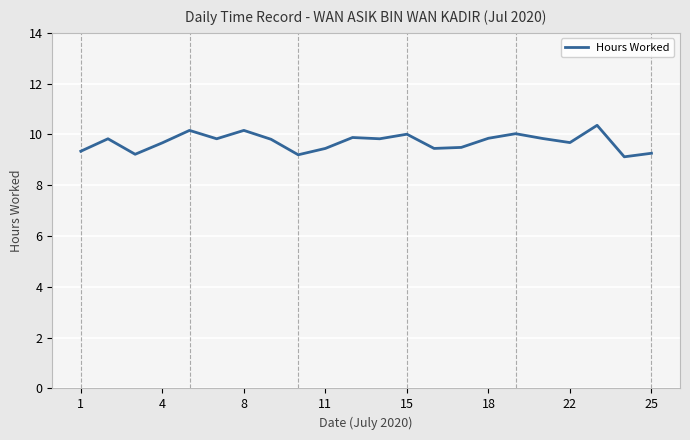

What is the smallest value displayed?

9.1